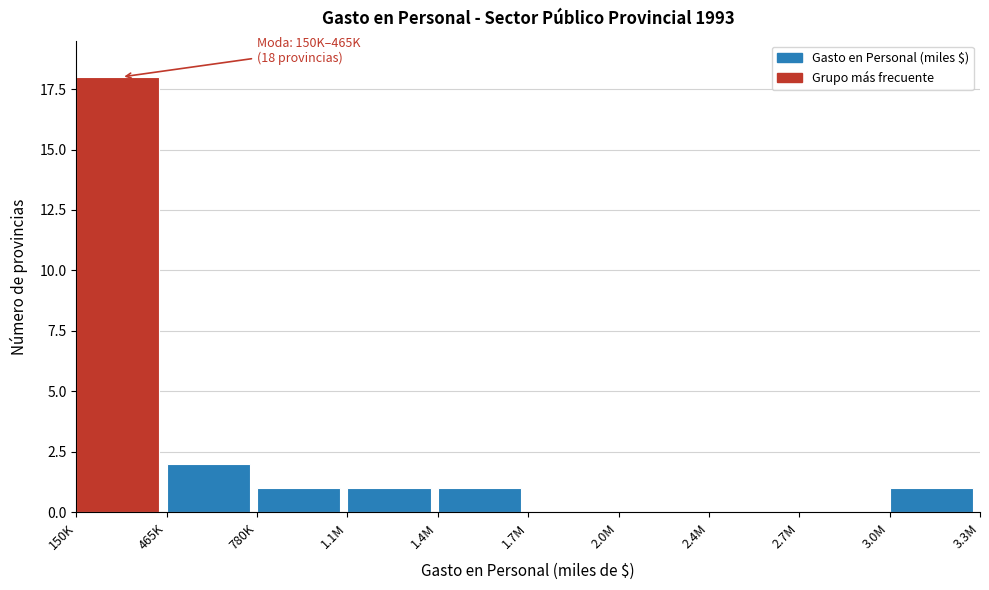

Reading left to right, what are all the values shown in this chart?

150K=18	465K=2	780K=1	1.1M=1	1.4M=1	1.7M=0	2.0M=0	2.4M=0	2.7M=0	3.0M=1